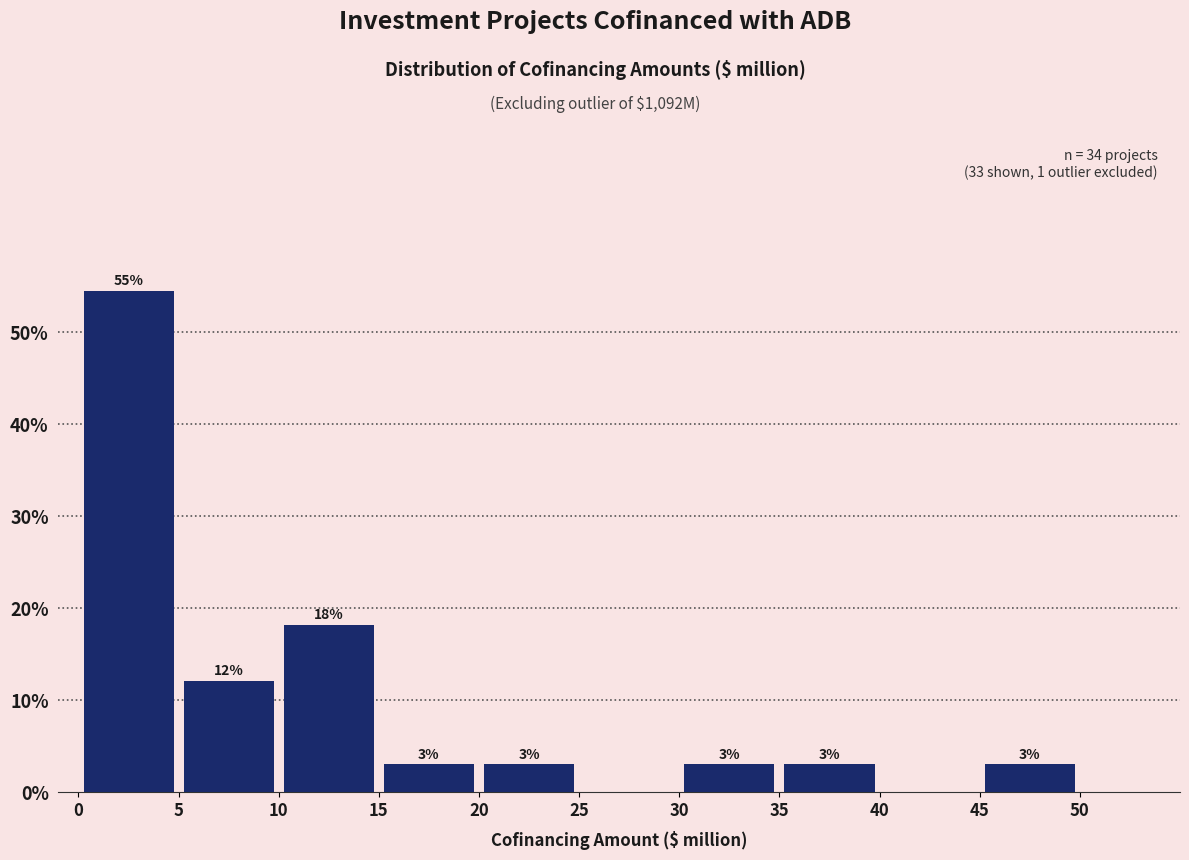

Which range on the x-axis has the tallest bar?

0 to 5